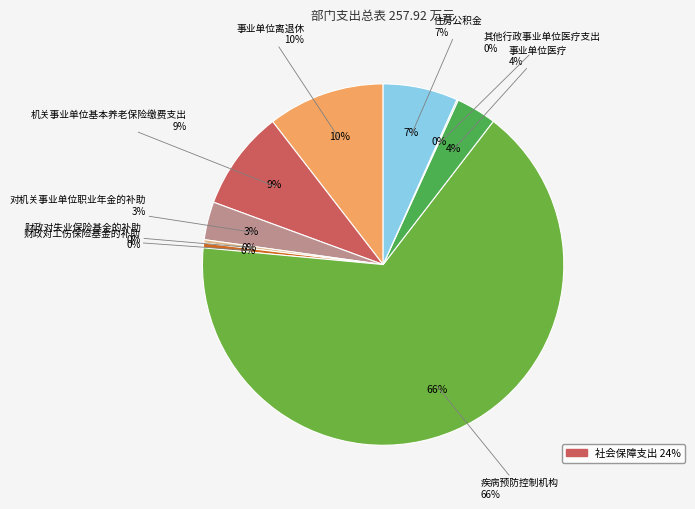

To the nearest percent, what is the difference between the largest and smallest slice percentages?

66%